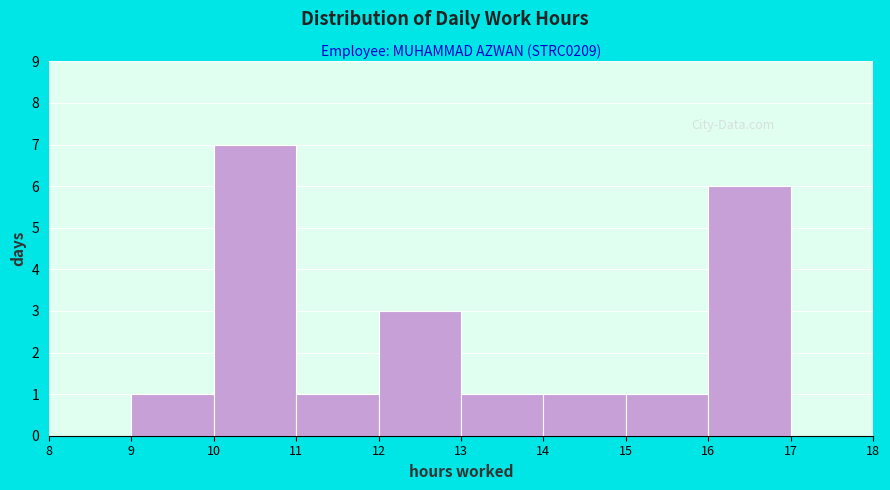

Reading left to right, transcribe this chart: for each bar, give the range it covers on the x-axis and its height. The values are not printed on the chart, so give them approximately, as read against the axis.

8 to 9: 0
9 to 10: 1
10 to 11: 7
11 to 12: 1
12 to 13: 3
13 to 14: 1
14 to 15: 1
15 to 16: 1
16 to 17: 6
17 to 18: 0